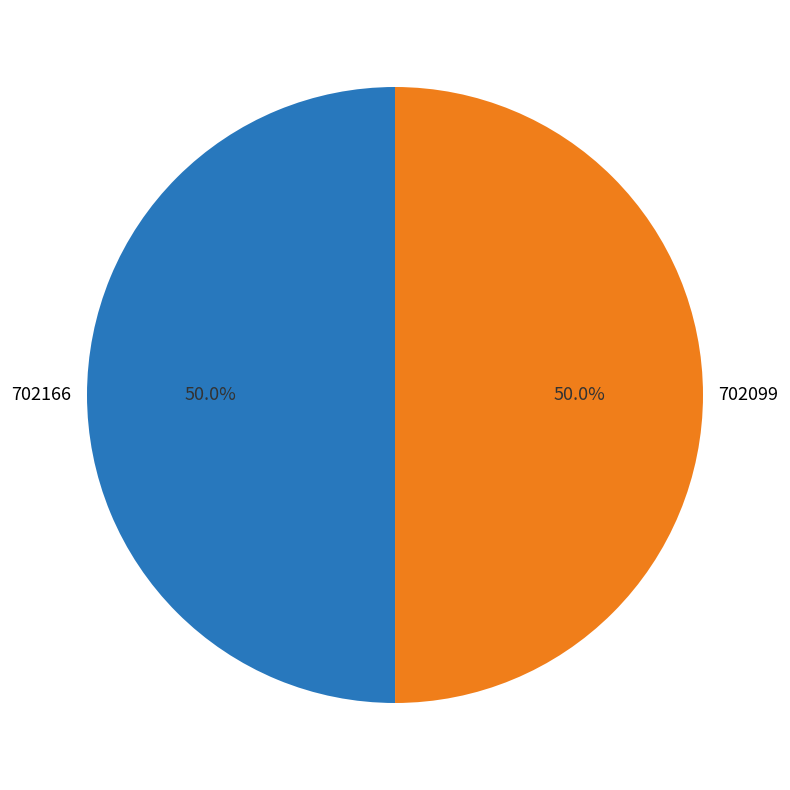

Combined, do 702099 and 702166 account for over 50%?

Yes